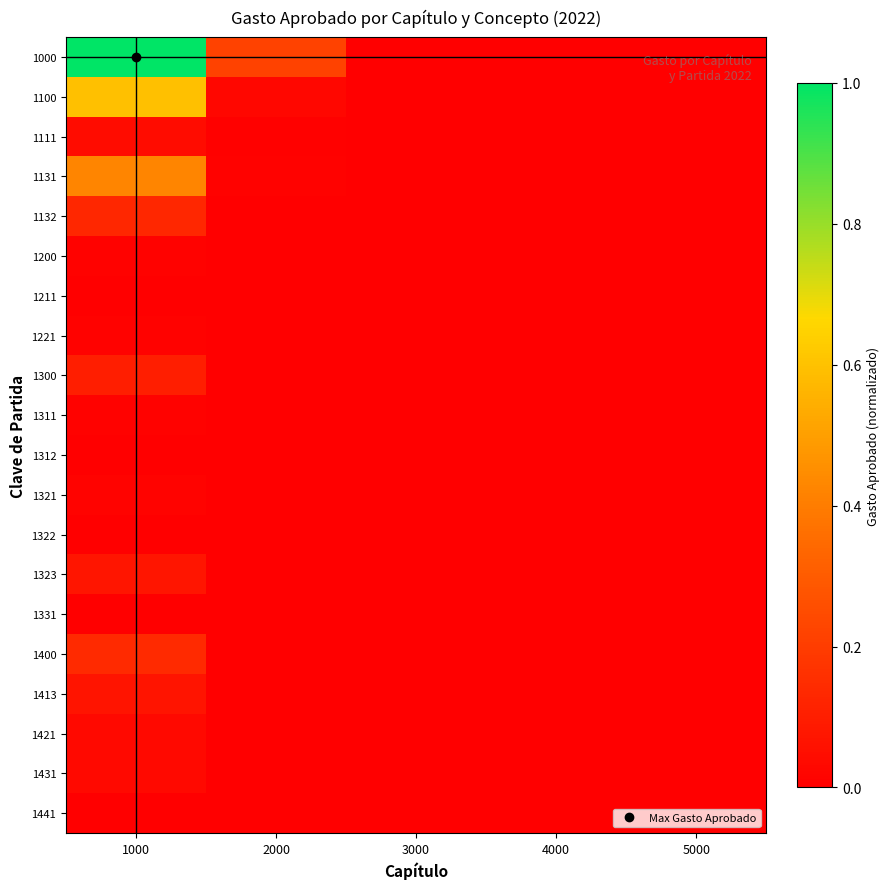

Count the number of categories in the chart.

5